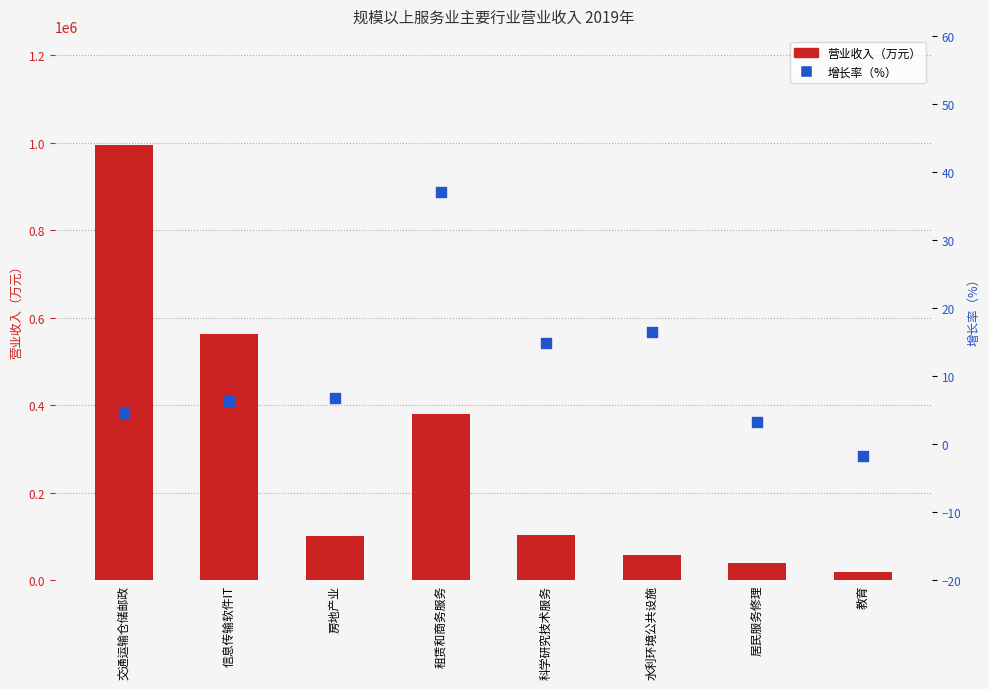

What is the total value across all series at 科学研究技术服务?

102932.3